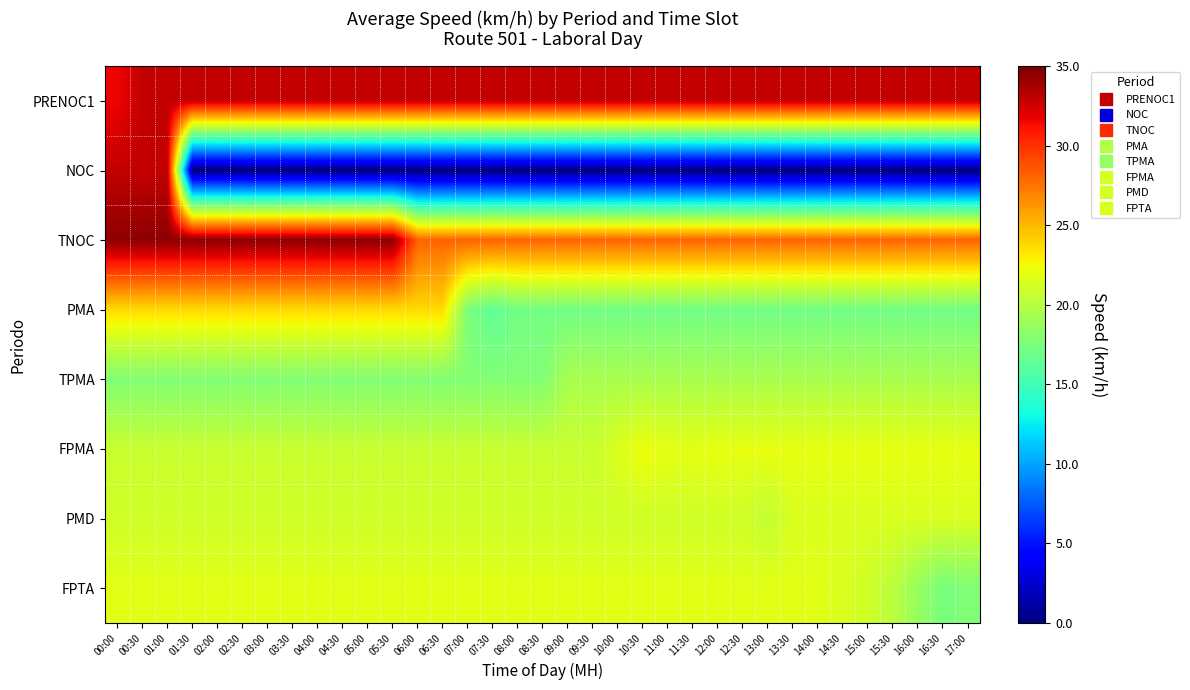

Rank the series by their maximum value, from highest to lowest.

TNOC, PRENOC1, NOC, PMA, FPMA, FPTA, PMD, TPMA